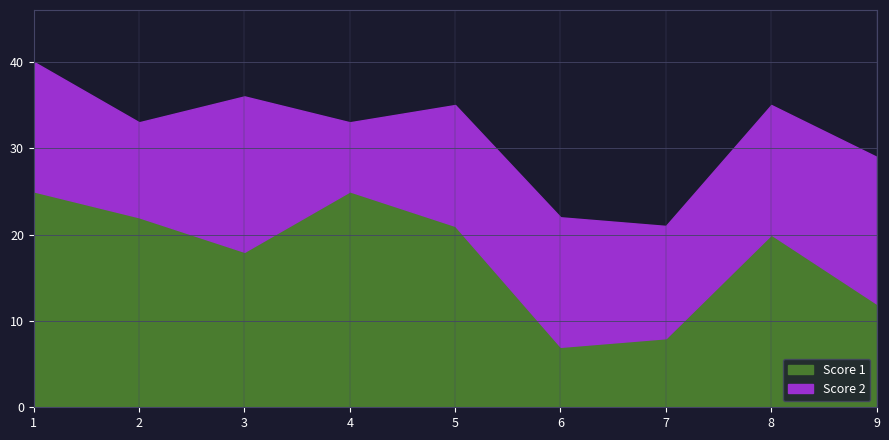

Between which two adjacent categories do Score 1 and Score 2 first intersect?

5 and 6